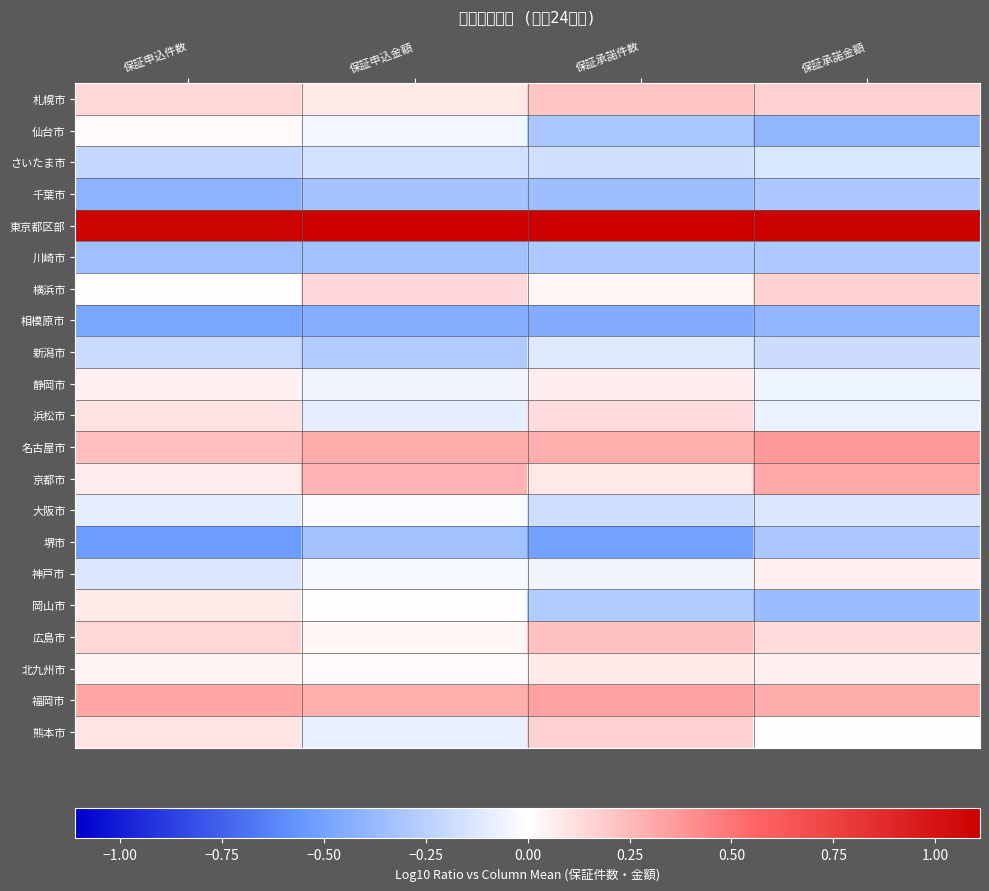

Between 保証承諾件数 and 保証承諾金額, which is larger?

保証承諾件数